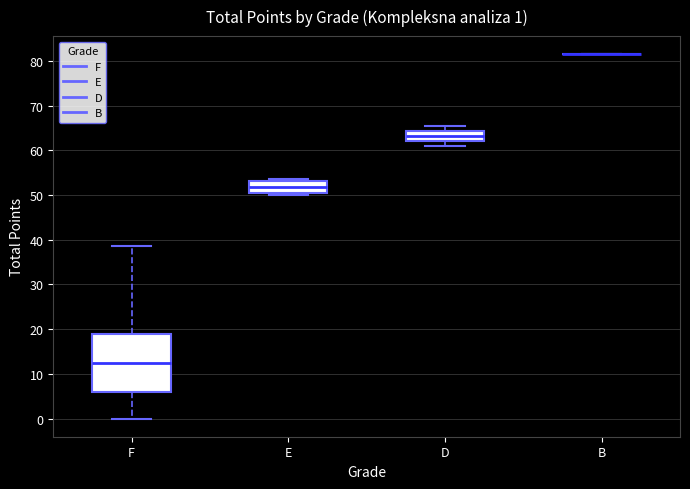

Which box is the tallest, from its lower edge to its upper edge?

F